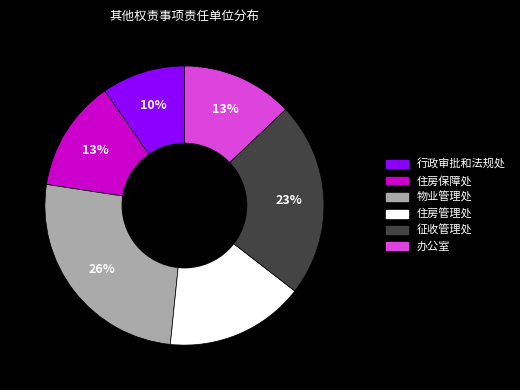

Which slice is the largest?

物业管理处